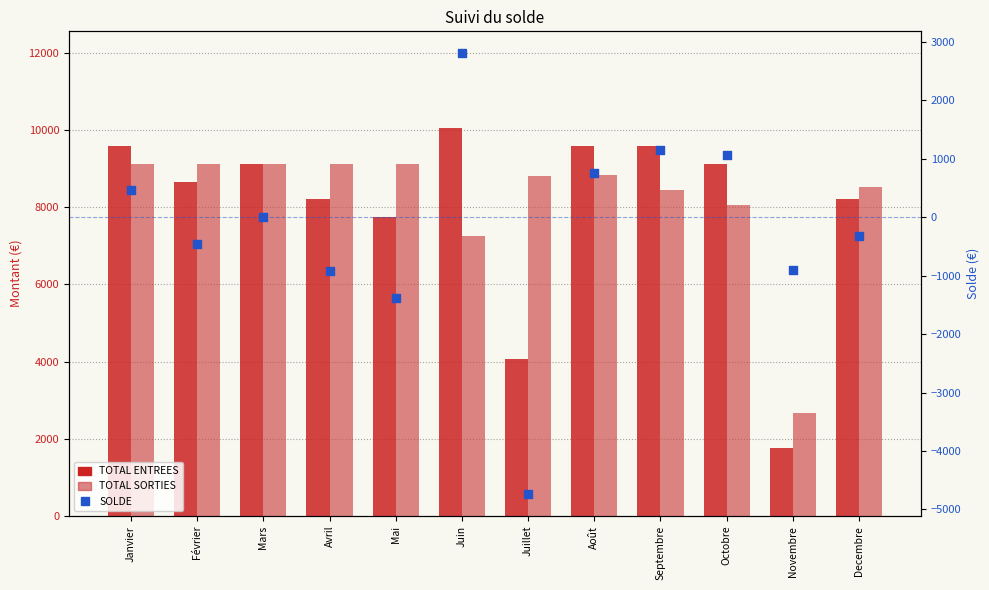

Which series has the widest spread of Y values?

TOTAL ENTREES